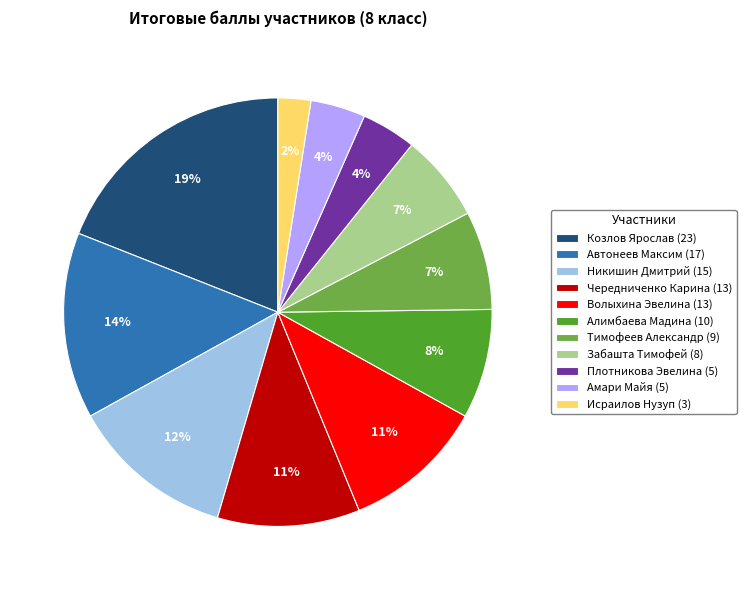

Combined, do Исраилов Нузуп (3) and Чередниченко Карина (13) account for over 50%?

No